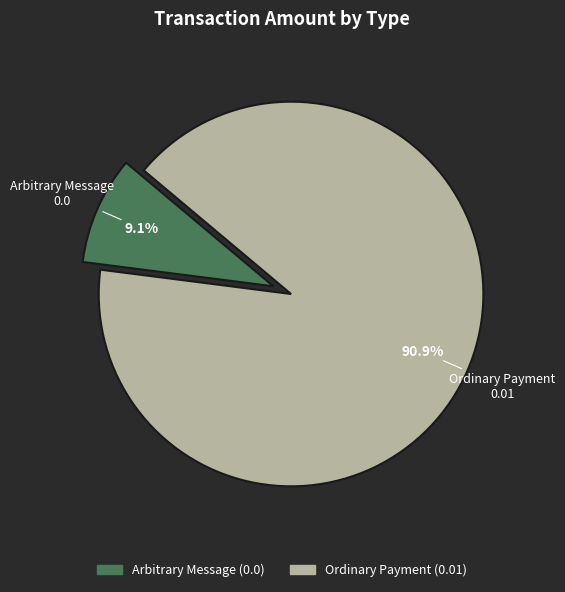

What percentage do Ordinary Payment and Arbitrary Message together represent?

100.0%